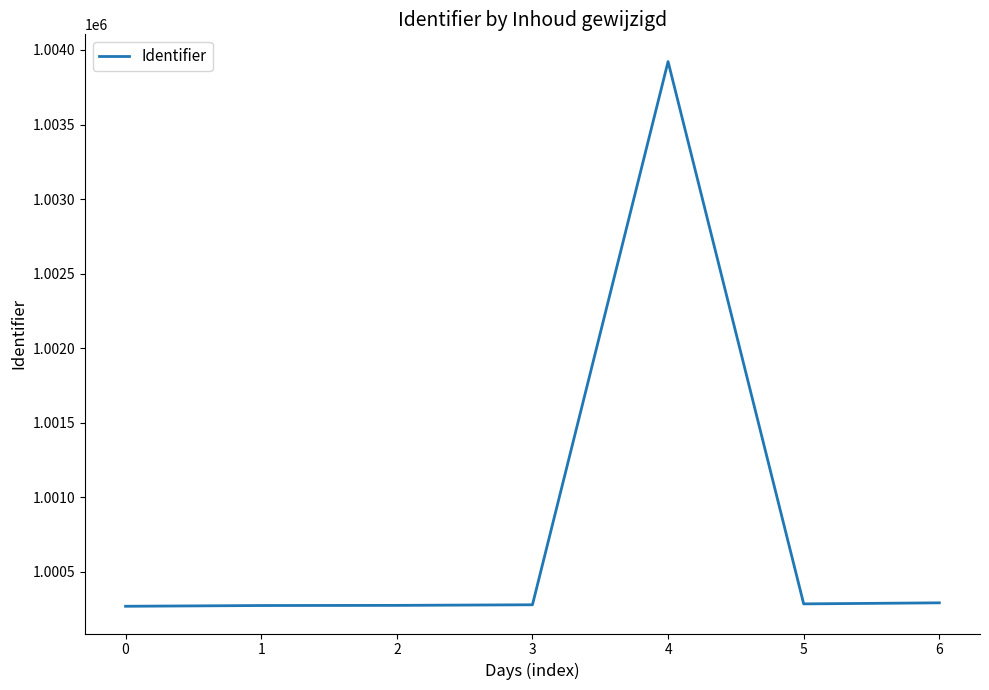

What is the difference between the second highest and second lowest values?

18